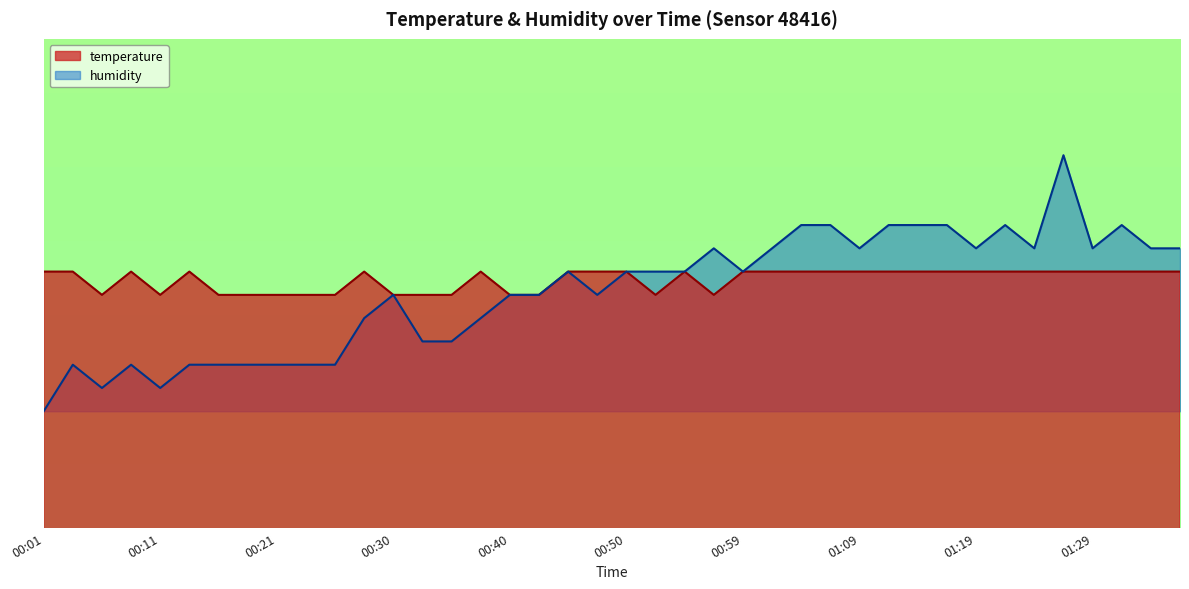

What is the minimum value for temperature?

18.6